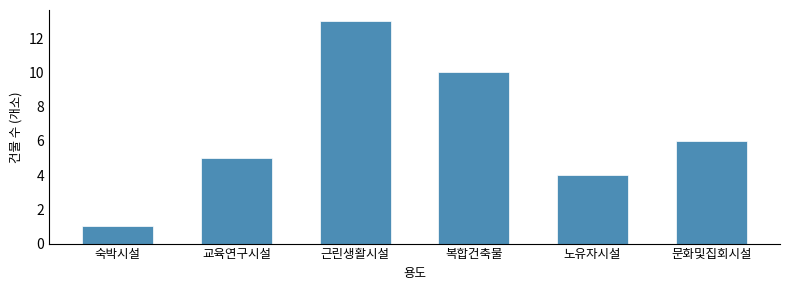

Reading left to right, extract all data points from this chart.

숙박시설=1	교육연구시설=5	근린생활시설=13	복합건축물=10	노유자시설=4	문화및집회시설=6